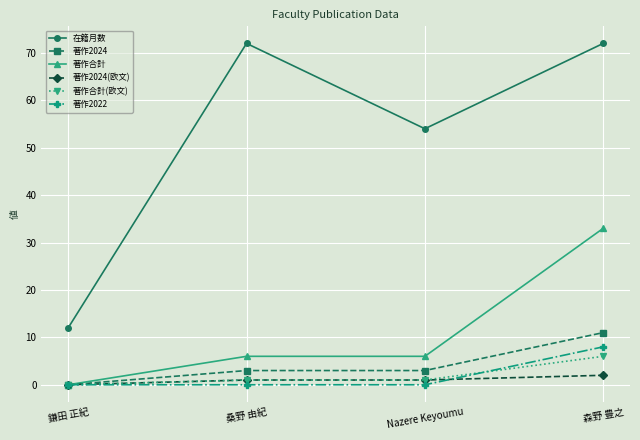

Which series has the widest spread of values?

在籍月数